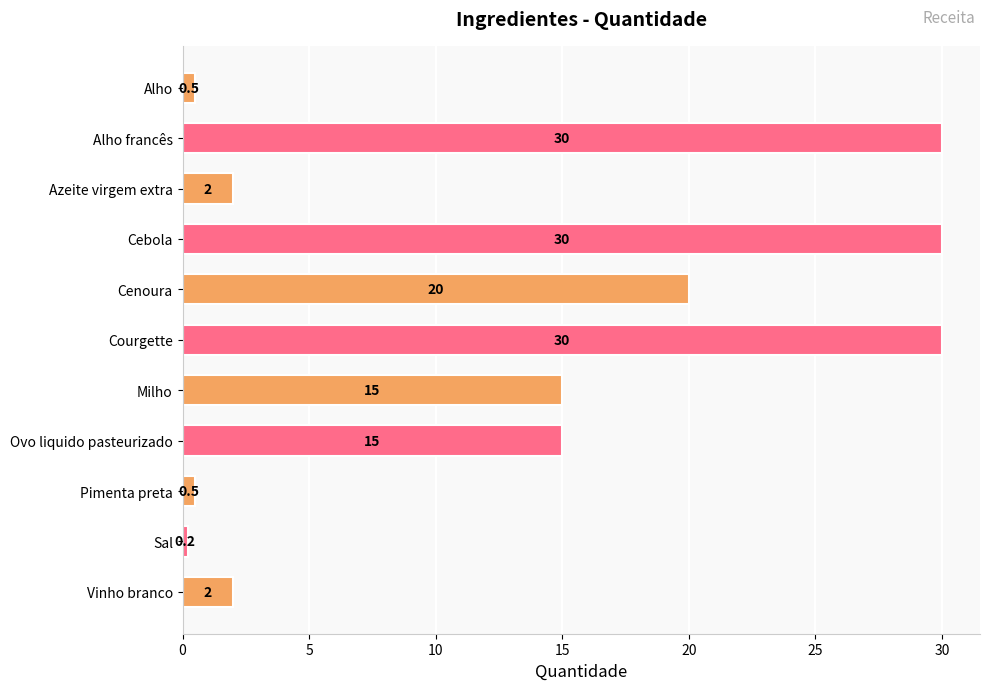

What is the smallest value displayed?

0.2